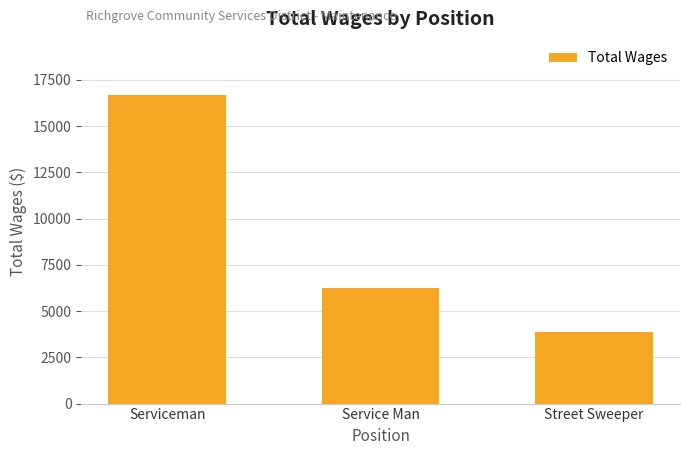

Are the bars grouped side by side (vs. stacked)?

No